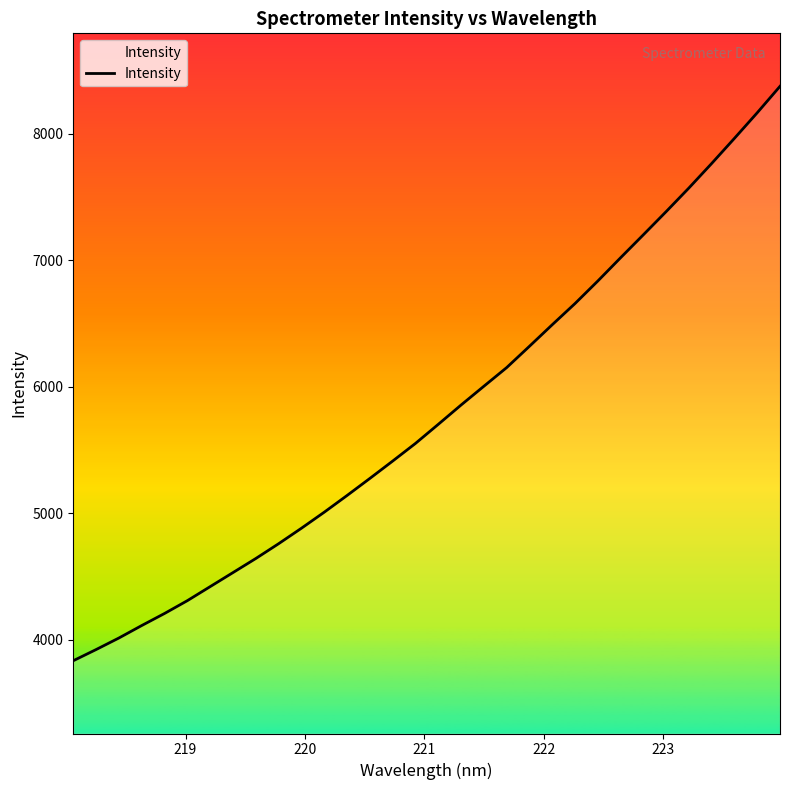

What is the difference between the second highest and second lowest values?

4242.7